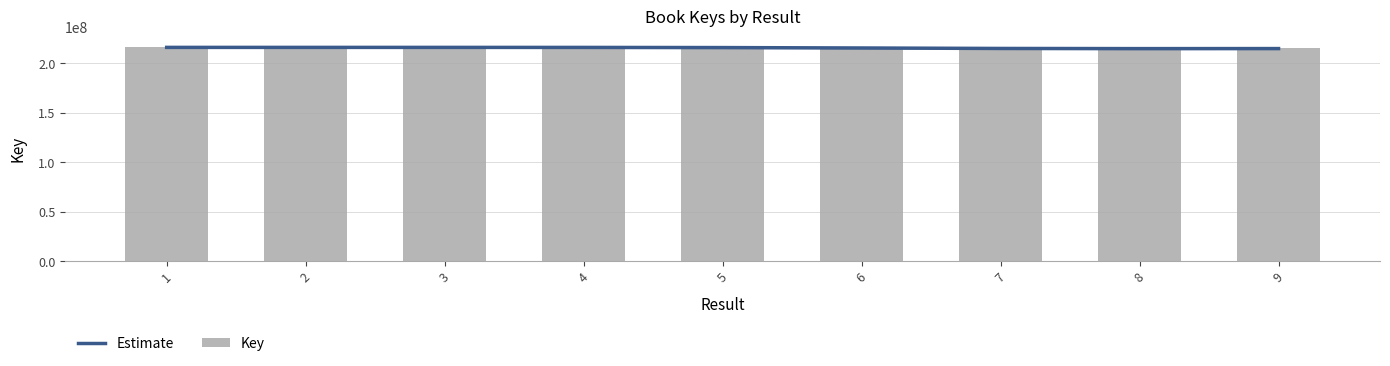

Reading left to right, transcribe all the data shown in this chart.

Estimate: 215972147	215971765	215968856	215939072	215777255	215360463	214890031	214725597	214775421
Key: 215972334	215972292	215970594	215972146	215971919	215971990	213838945	214855175	214855217